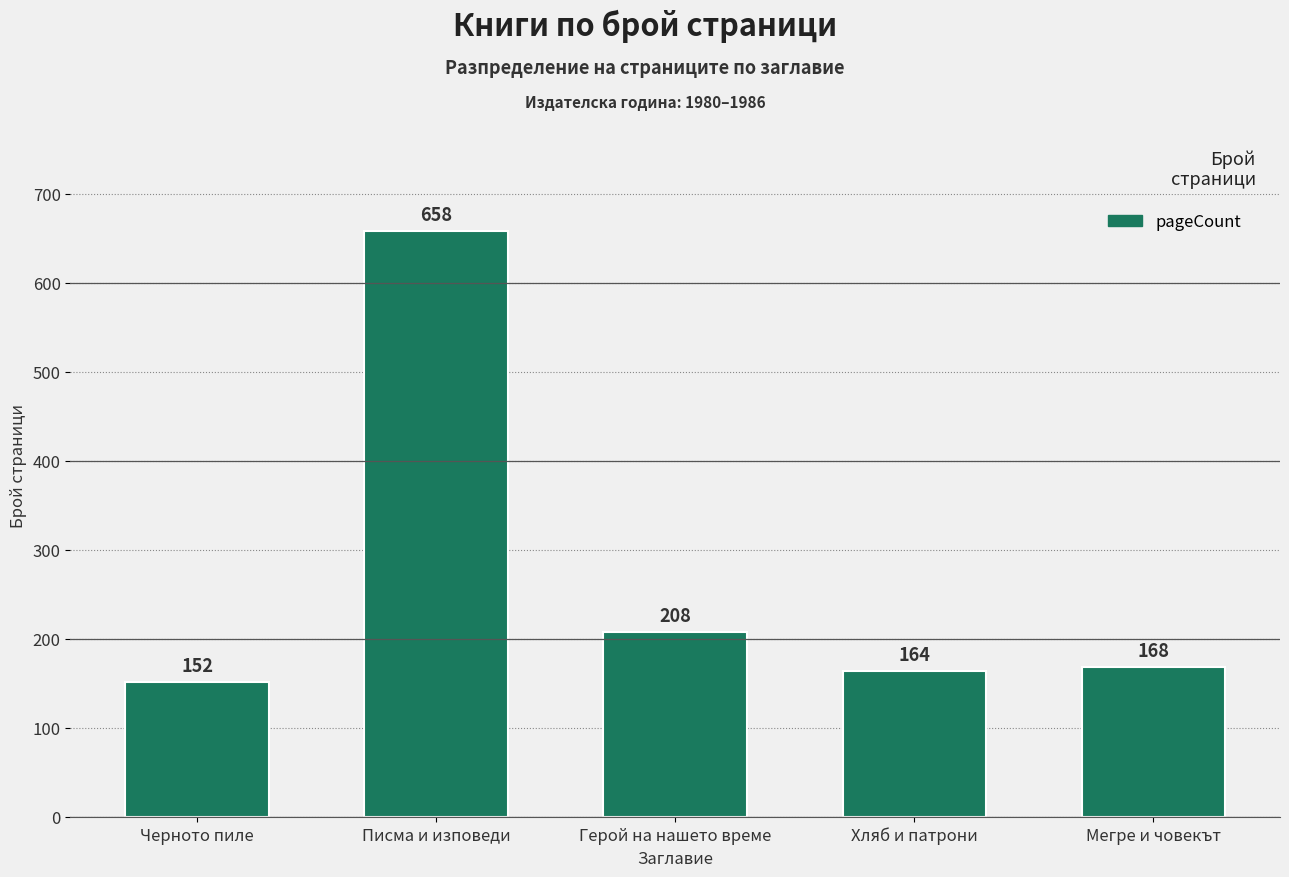

What is the difference between the second highest and minimum values?

56